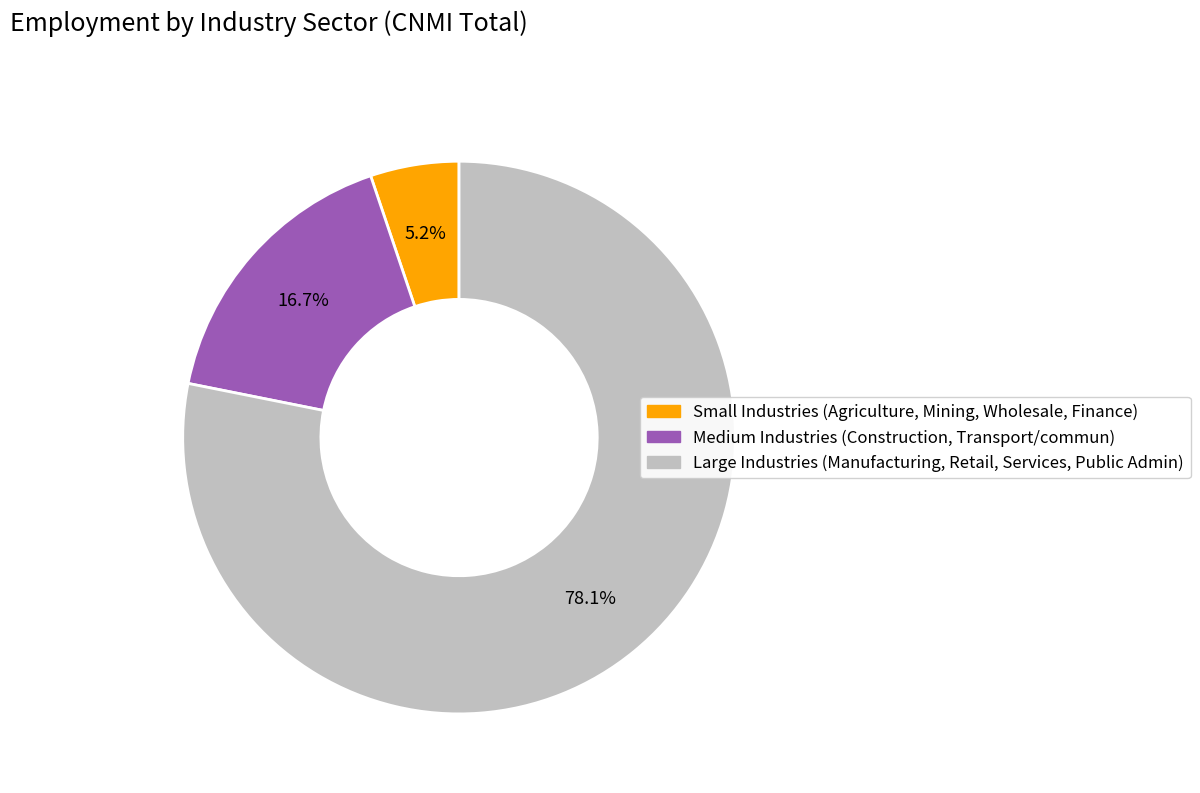

Is there a majority slice in this chart?

Yes